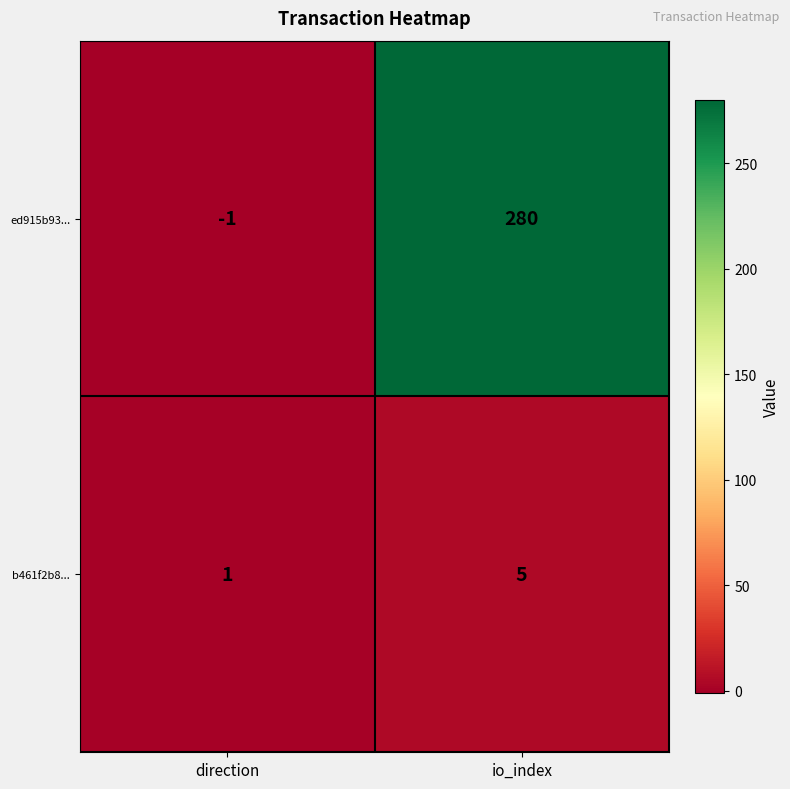

The value of ed915b93... at io_index is 280. True or false?

True